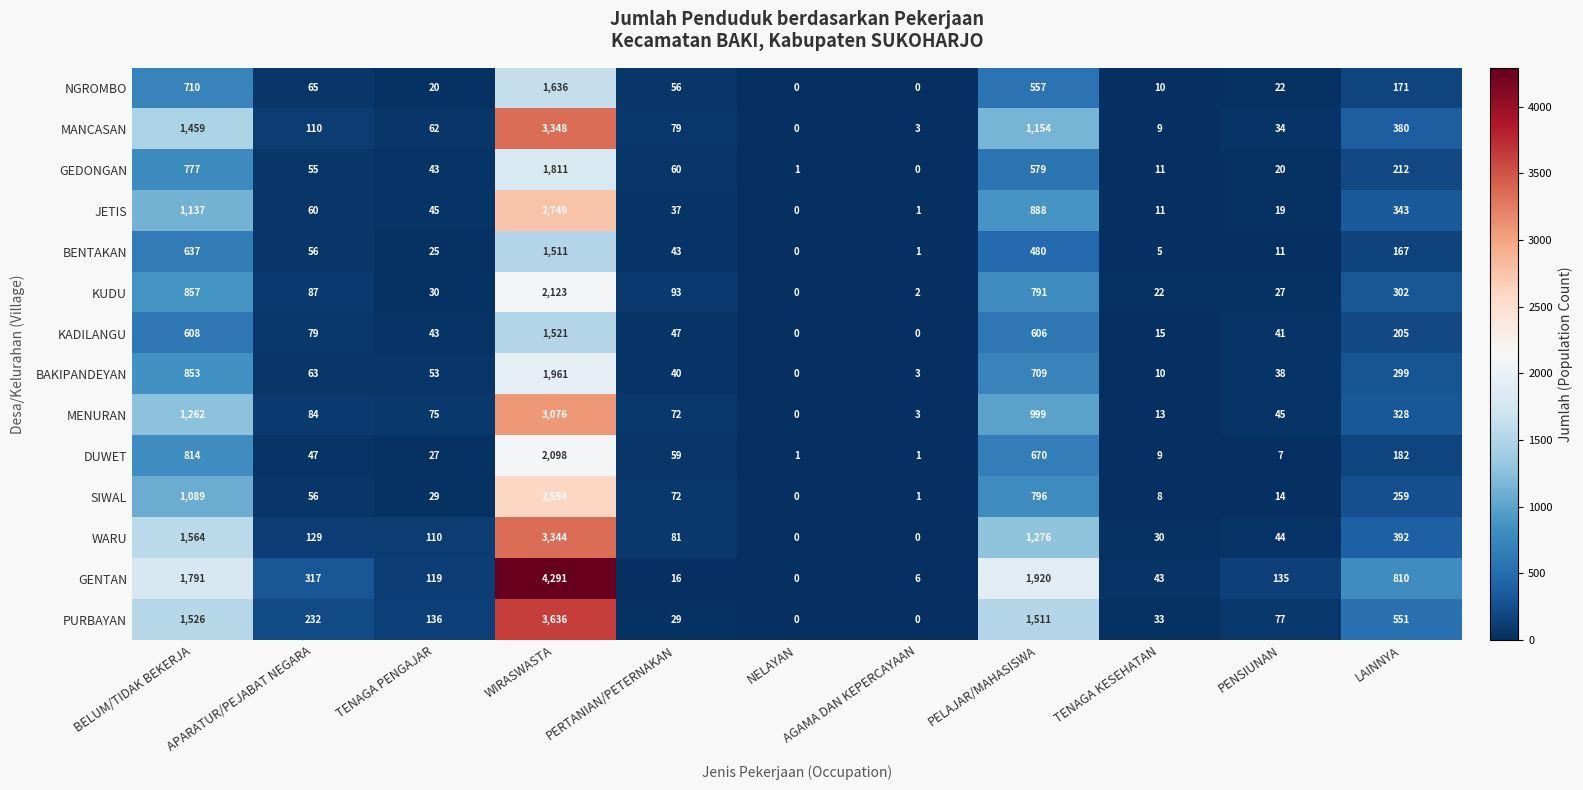

At which label is KUDU closest to 1061?

BELUM/TIDAK BEKERJA